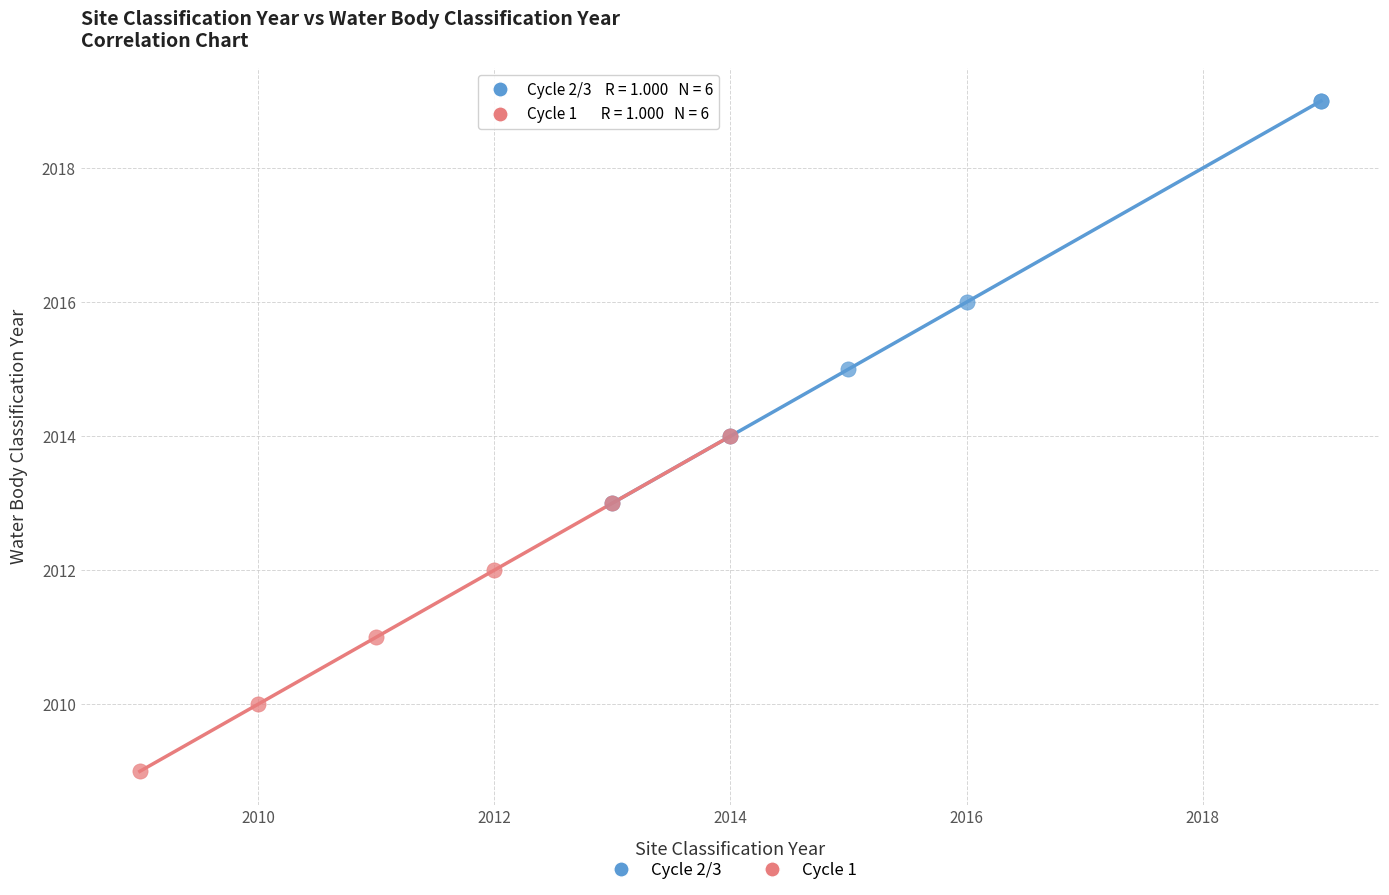

Which series reaches the minimum Y coordinate?

Cycle 1